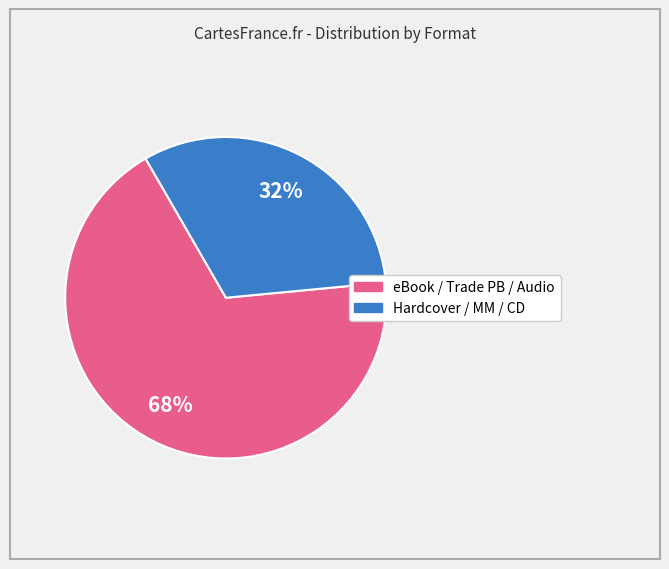

How many slices are in this pie chart?

2